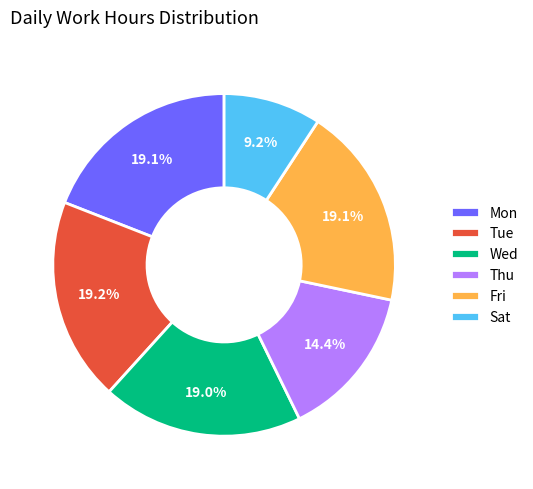

Which slice is the smallest?

Sat